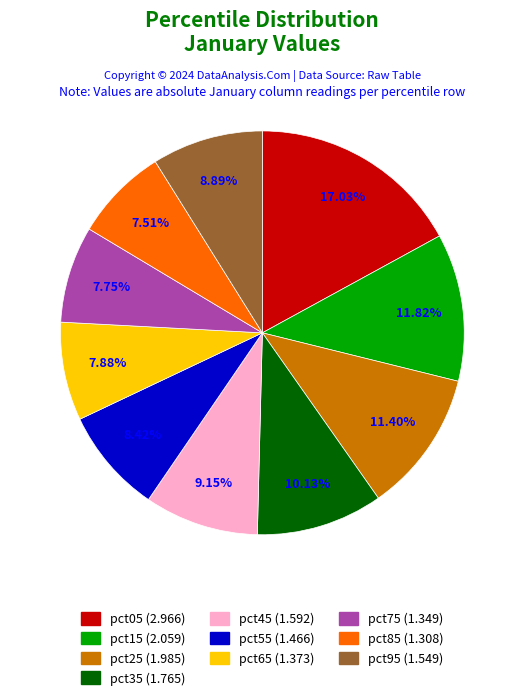

To the nearest percent, what portion does pct55 represent?

8%